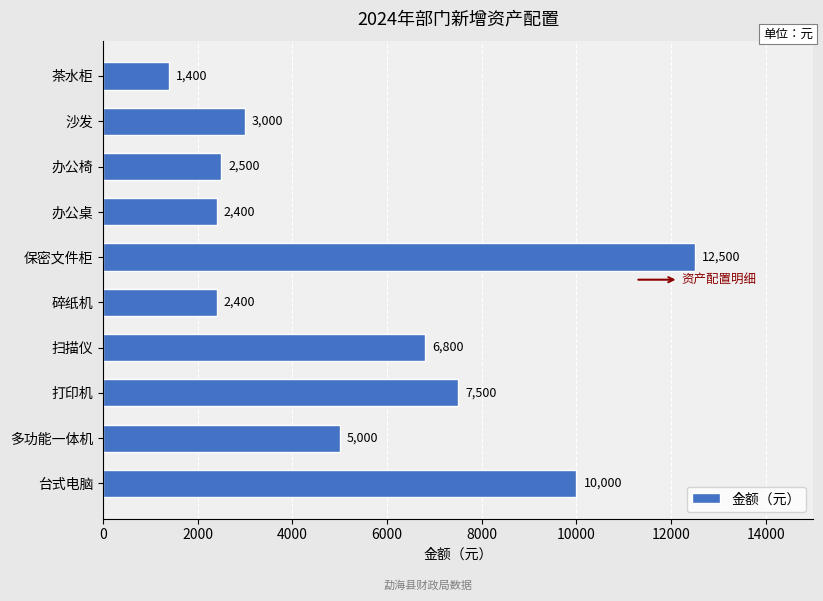

What is the minimum value shown in the chart?

1400